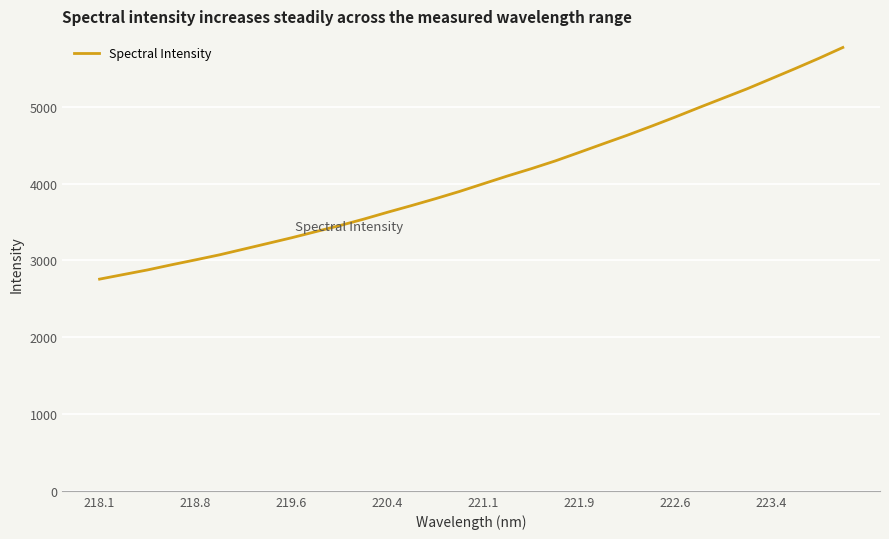

How many values exceed 3999?

16